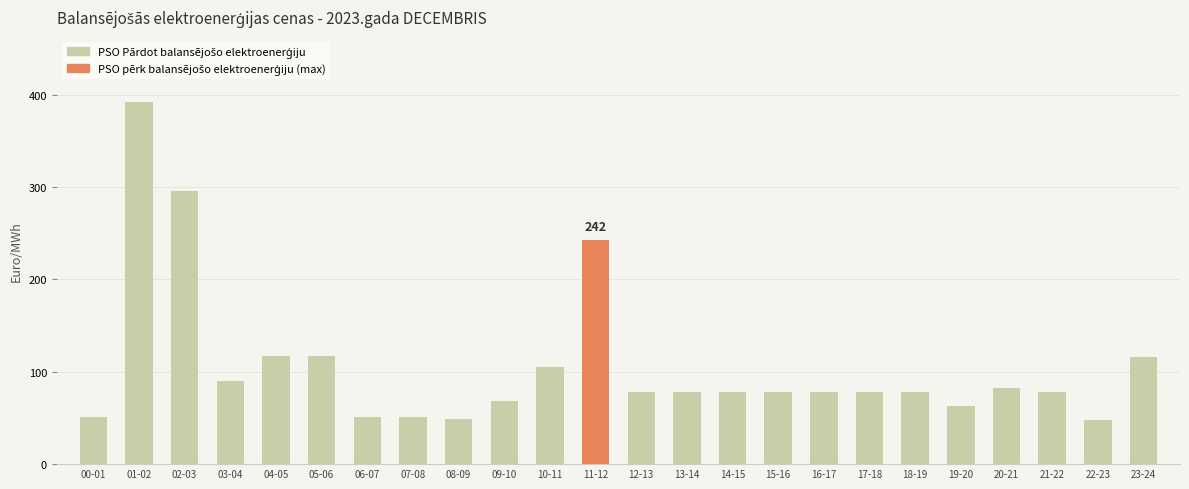

Where is the data nearest to the value 220?

11-12